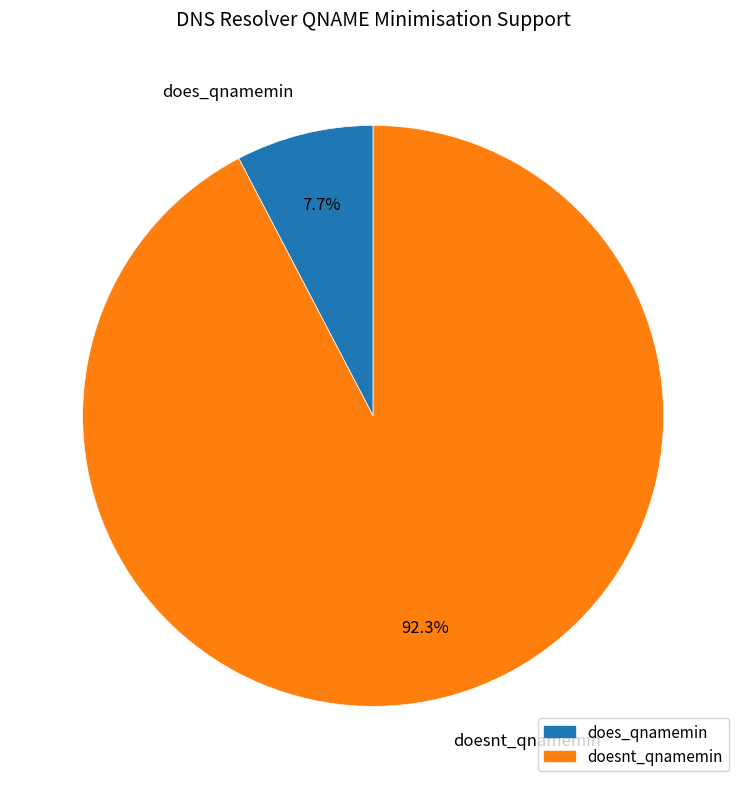

To the nearest percent, what is the difference between the largest and smallest slice percentages?

85%